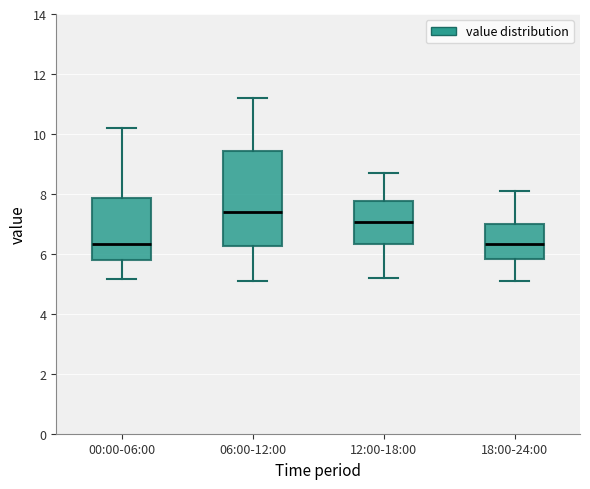

Which box's median line is the highest?

06:00-12:00